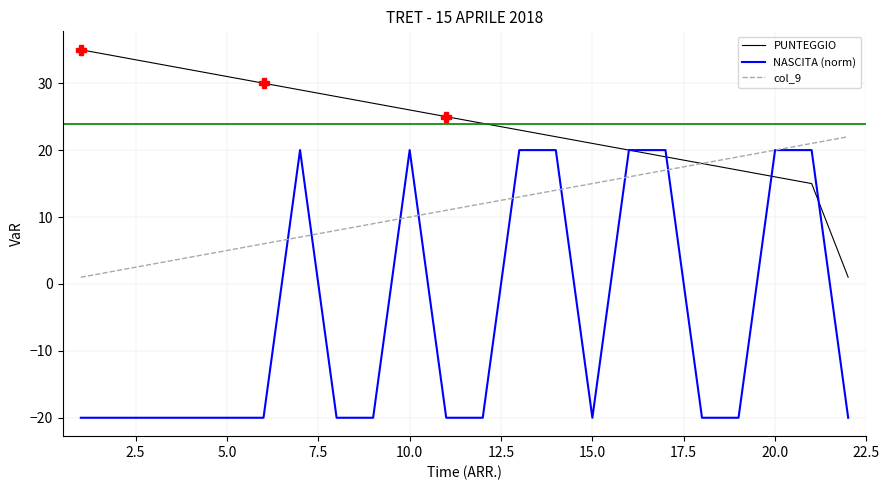

Which series has the largest total across all categories?

PUNTEGGIO